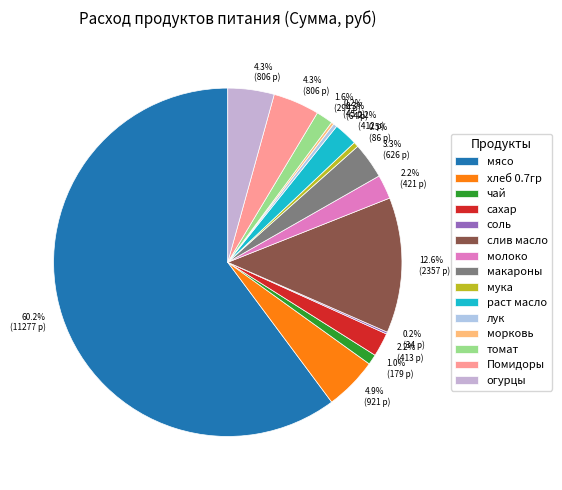

Count the number of slices in the pie.

15